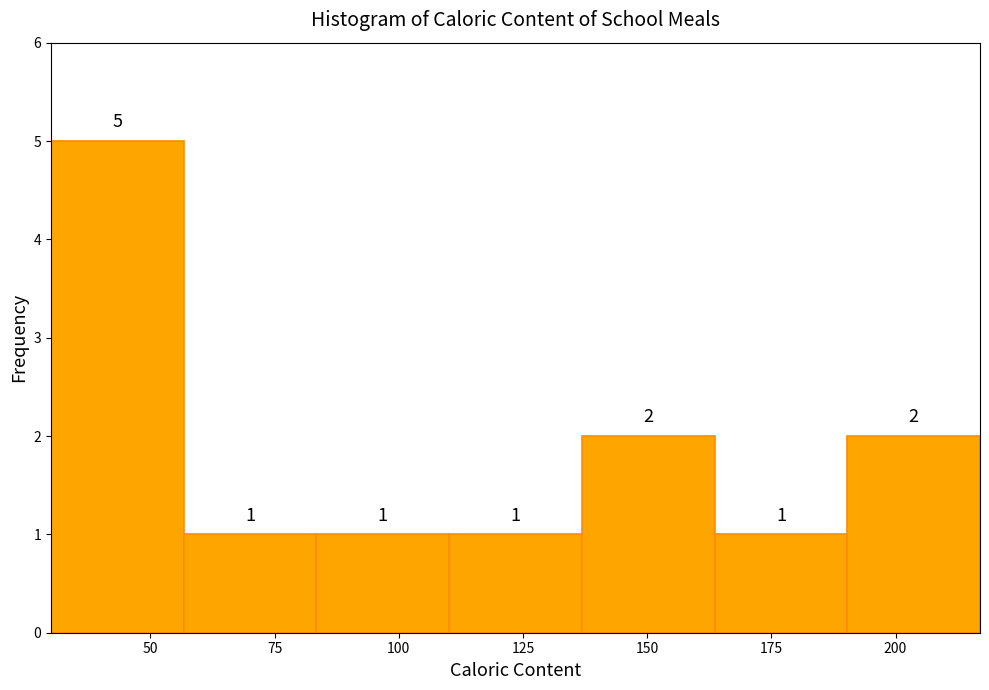

Reading left to right, transcribe this chart: for each bar, give the range it covers on the x-axis and its height. The bar edges are not printed on the chart, so give them approximately, as read against the axis.

30 to 55: 5
55 to 85: 1
85 to 110: 1
110 to 135: 1
135 to 165: 2
165 to 190: 1
190 to 215: 2